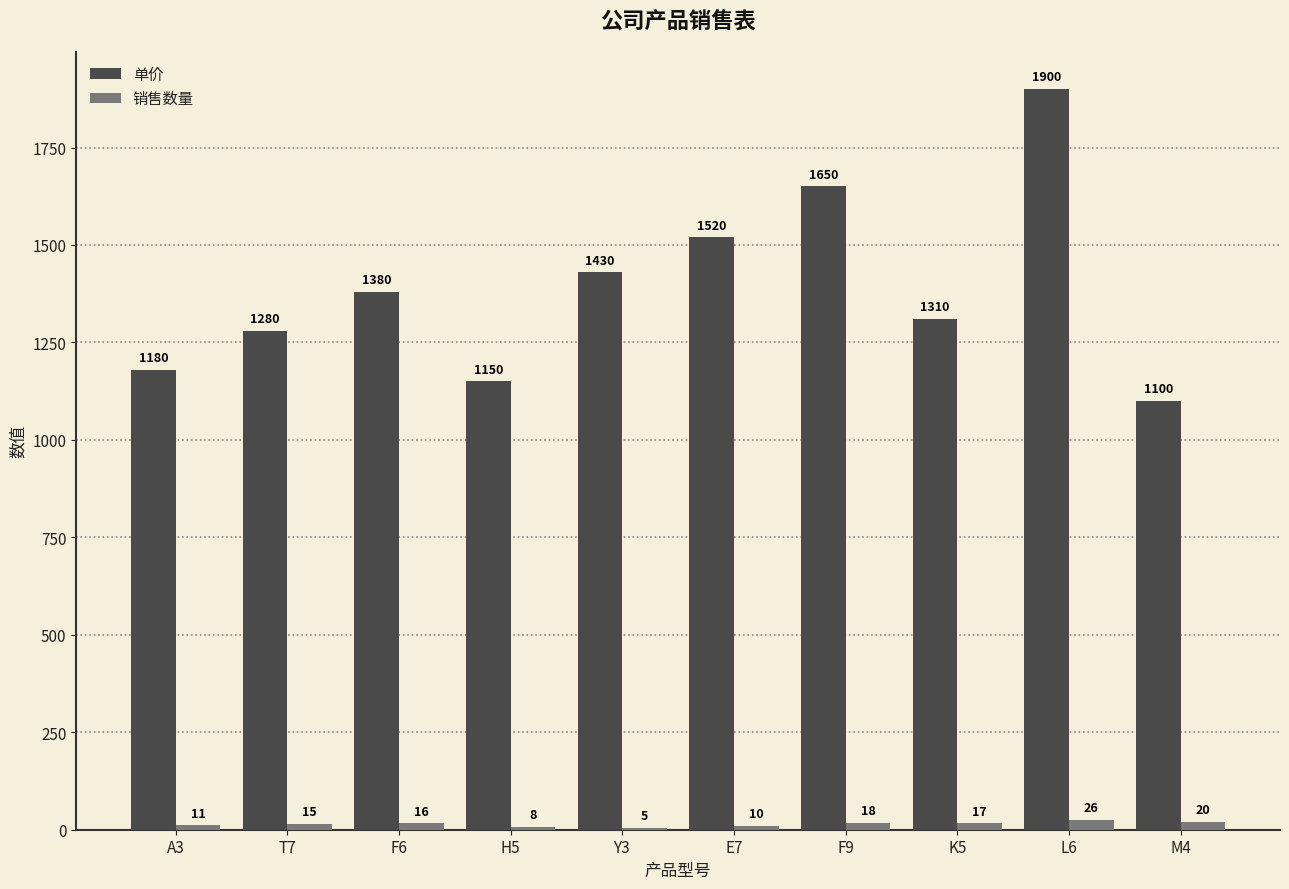

Which series has the largest range (max minus min)?

单价